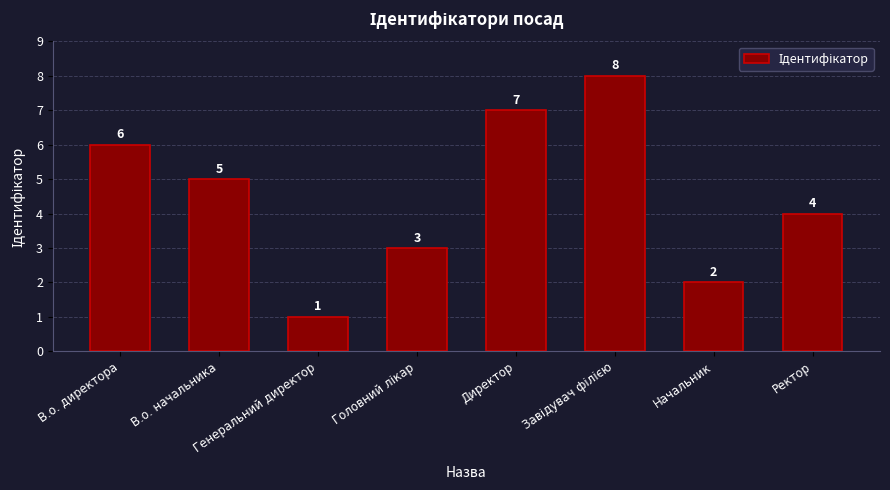

What is the value of the 5th bar from the left?

7